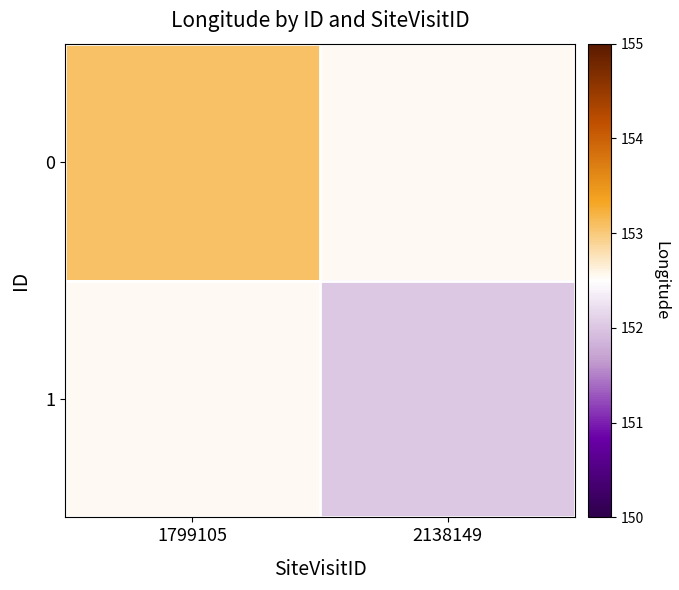

At how many categories does at least one series exceed 152?

2